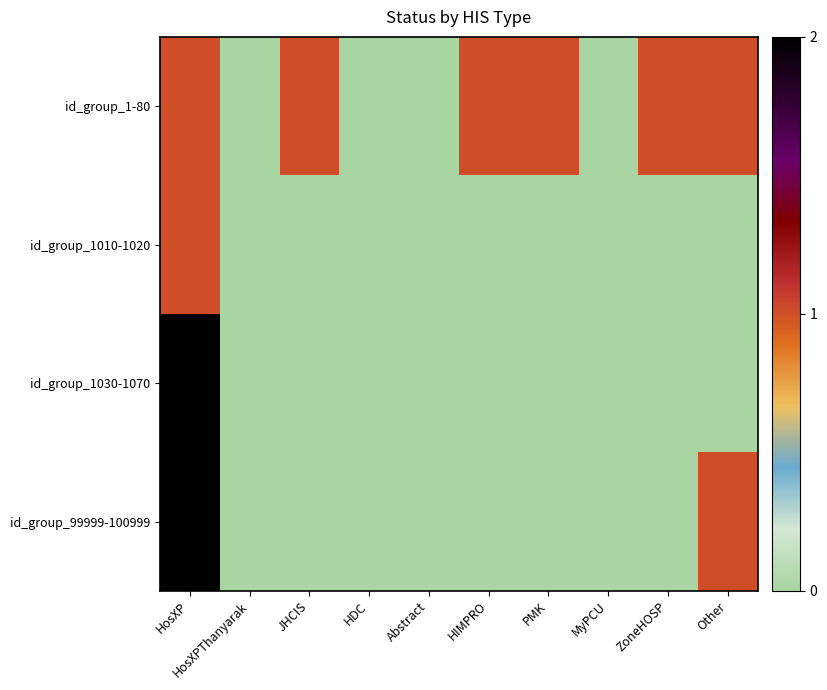

Between JHCIS and HIMPRO, which series saw the biggest shift?

id_group_1-80